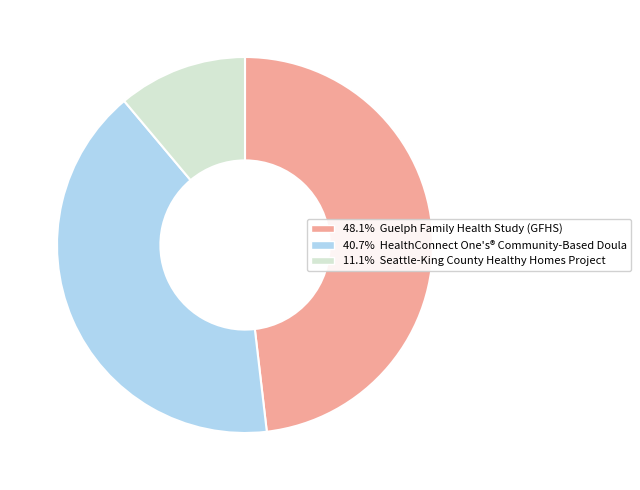

How many slices are in this pie chart?

3